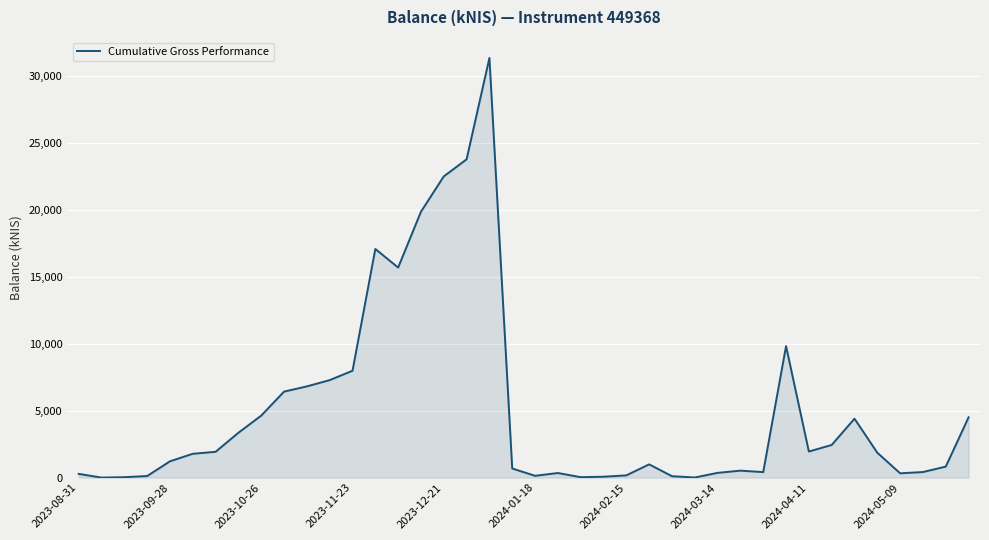

How many distinct data groups are displayed?

1